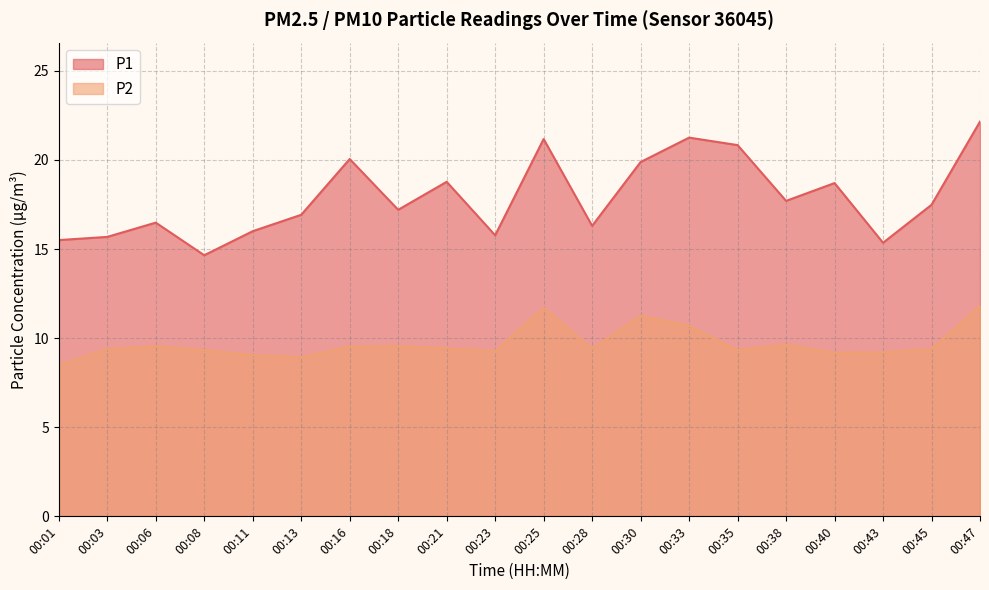

Reading left to right, what are all the values shown in this chart?

P1: 00:01=15.5	00:03=15.7	00:06=16.5	00:08=14.7	00:11=16.0	00:13=16.9	00:16=20.1	00:18=17.2	00:21=18.8	00:23=15.8	00:25=21.2	00:28=16.3	00:30=19.9	00:33=21.2	00:35=20.8	00:38=17.7	00:40=18.7	00:43=15.3	00:45=17.5	00:47=22.1
P2: 00:01=8.5	00:03=9.4	00:06=9.6	00:08=9.3	00:11=9.1	00:13=8.9	00:16=9.5	00:18=9.6	00:21=9.4	00:23=9.3	00:25=11.7	00:28=9.4	00:30=11.2	00:33=10.7	00:35=9.3	00:38=9.6	00:40=9.2	00:43=9.2	00:45=9.4	00:47=11.8